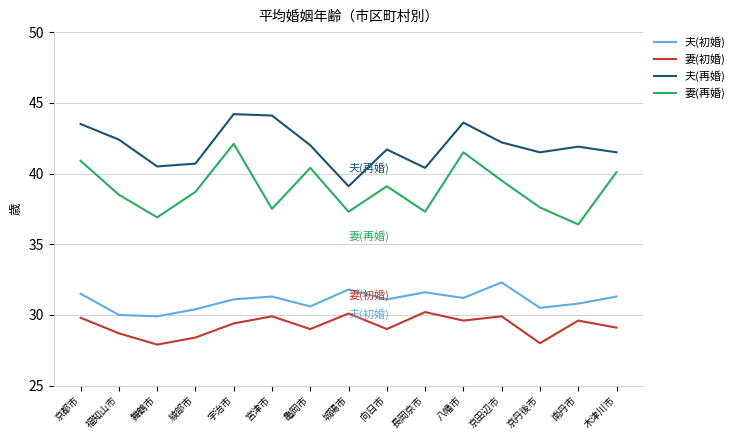

What position from the right is 舞鶴市?

13